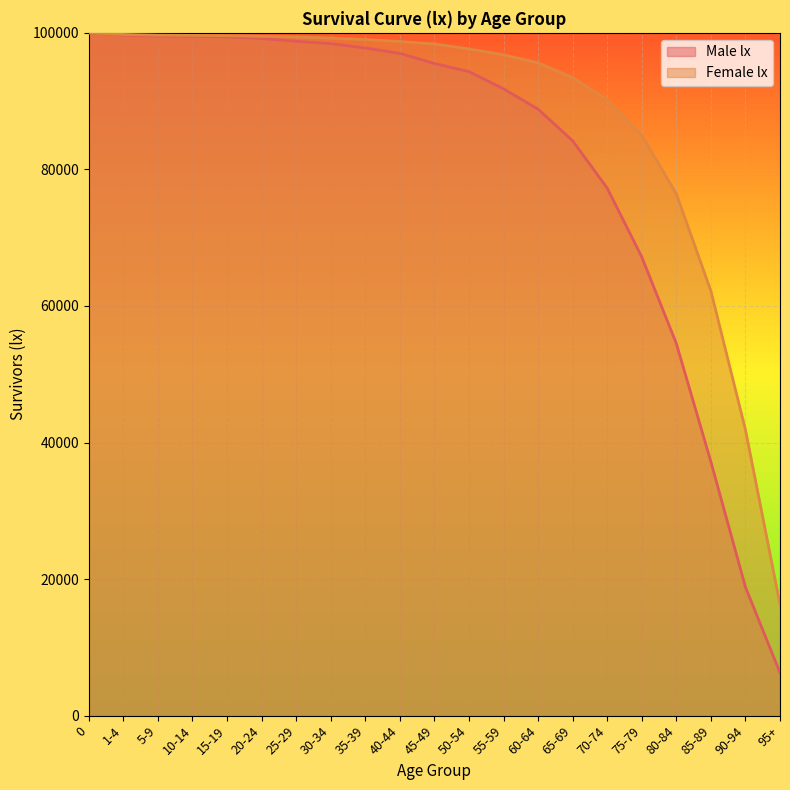

What is the value of the Female lx point at the 2nd from the left?

99769